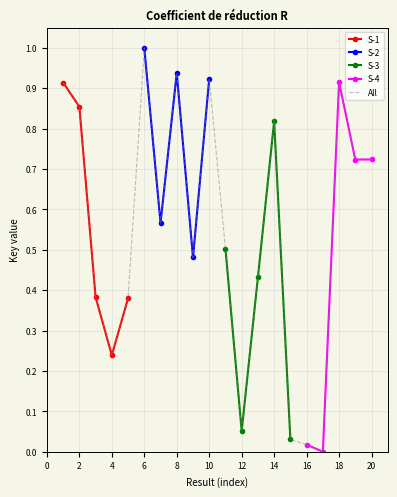

At which category does the data reach its first local valley?

4